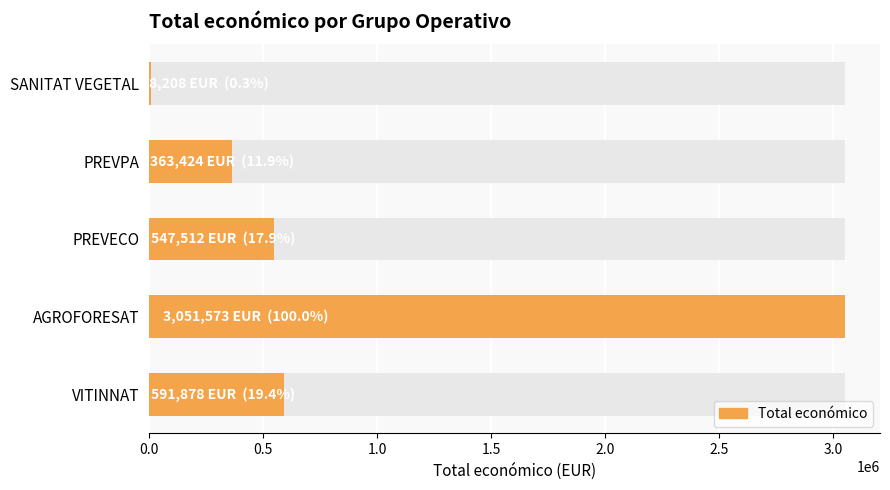

Which has a higher value, VITINNAT or SANITAT VEGETAL?

VITINNAT